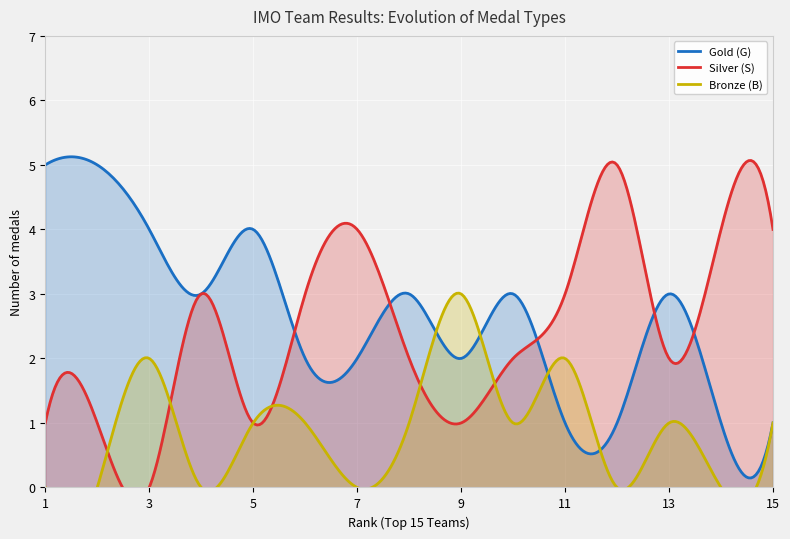

Reading right to left, what are all the values shown in this chart?

Gold (G): 15=1	14=1	13=3	12=1	11=1	10=3	9=2	8=3	7=2	6=2	5=4	4=3	3=4	2=5	1=5
Silver (S): 15=4	14=4	13=2	12=5	11=3	10=2	9=1	8=2	7=4	6=3	5=1	4=3	3=0	2=1	1=1
Bronze (B): 15=1	14=0	13=1	12=0	11=2	10=1	9=3	8=1	7=0	6=1	5=1	4=0	3=2	2=0	1=0